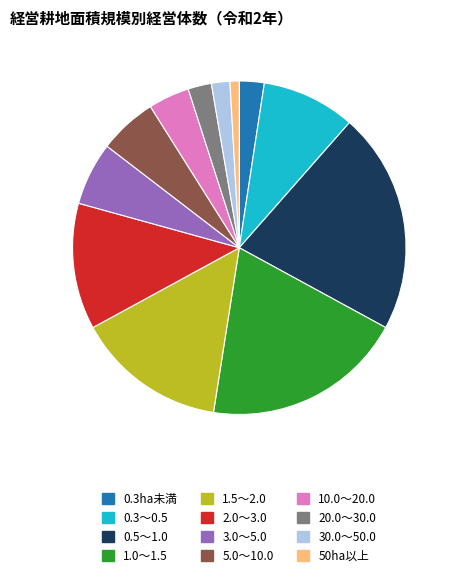

How many segments does this pie chart have?

12